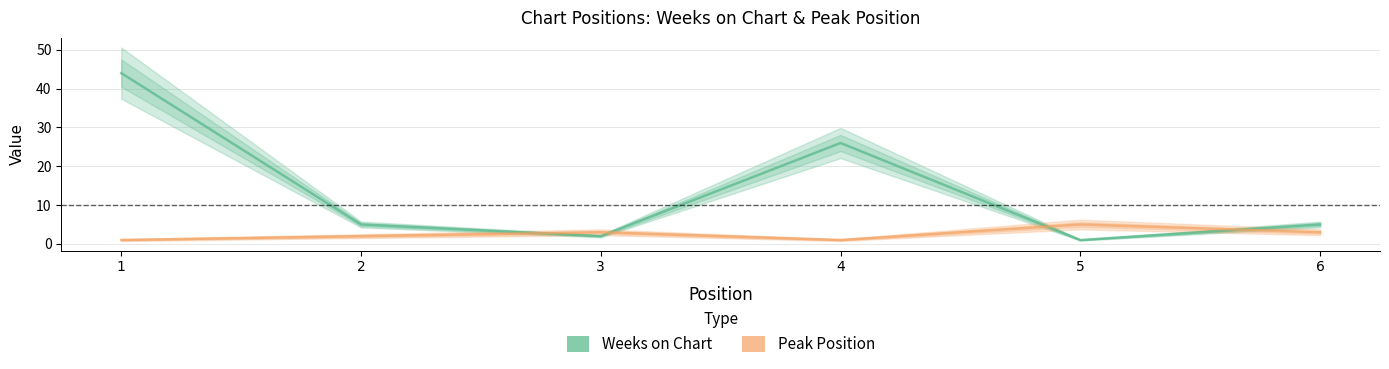

Which series has the largest total across all categories?

Weeks on Chart